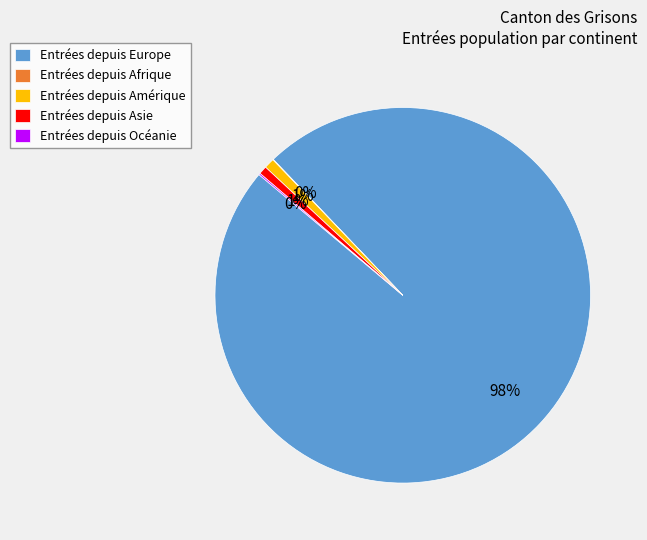

Is there a majority slice in this chart?

Yes